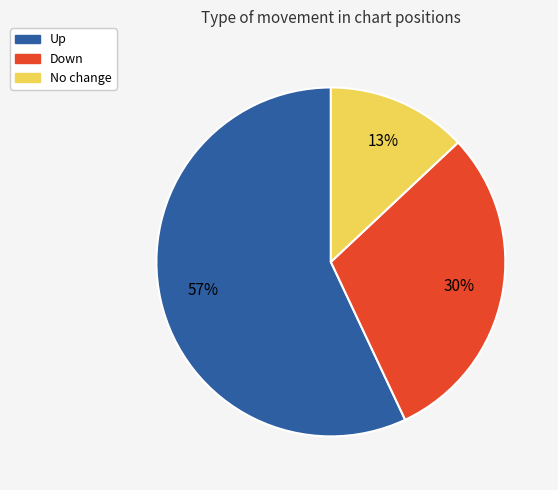

To the nearest percent, what is the difference between the largest and smallest slice percentages?

44%